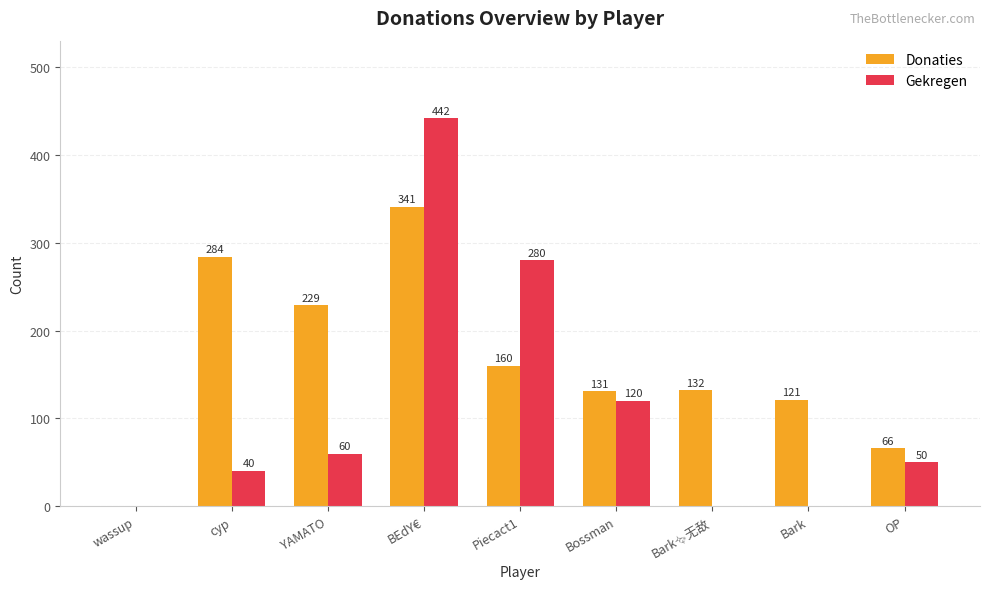

What are all the series names shown in the legend?

Donaties, Gekregen